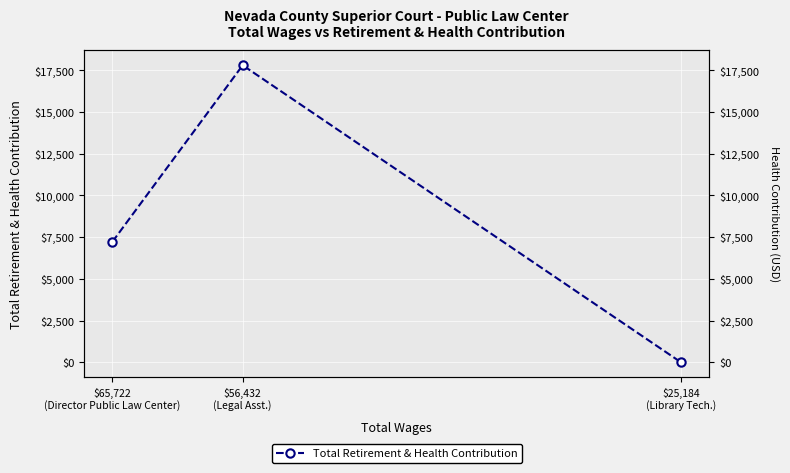

Which has a higher value, $25,184
(Library Tech.) or $56,432
(Legal Asst.)?

$56,432
(Legal Asst.)